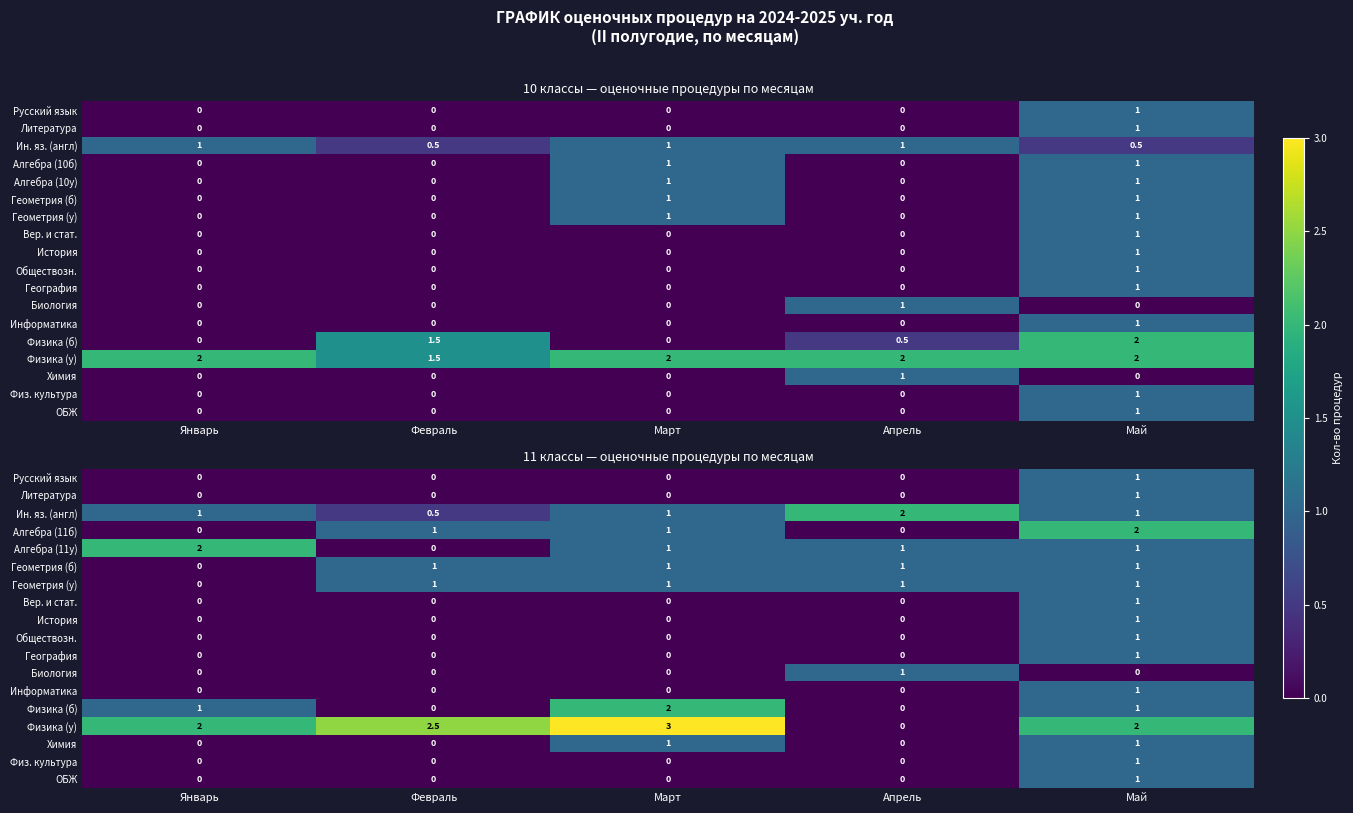

Is it true that Алгебра (11б) equals 2.0 at Май?

True